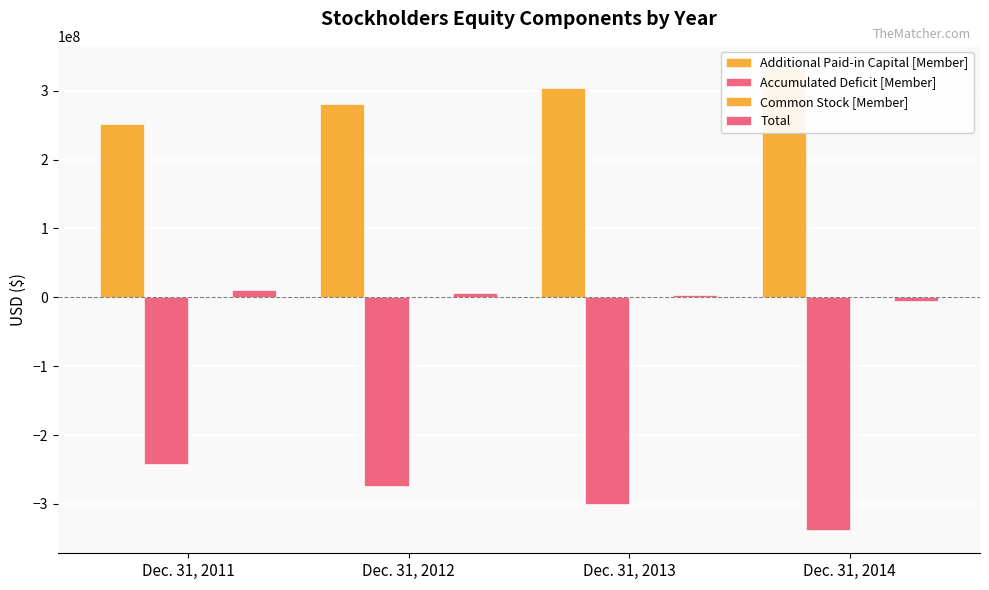

Between Dec. 31, 2013 and Dec. 31, 2012, which is larger?

Dec. 31, 2013